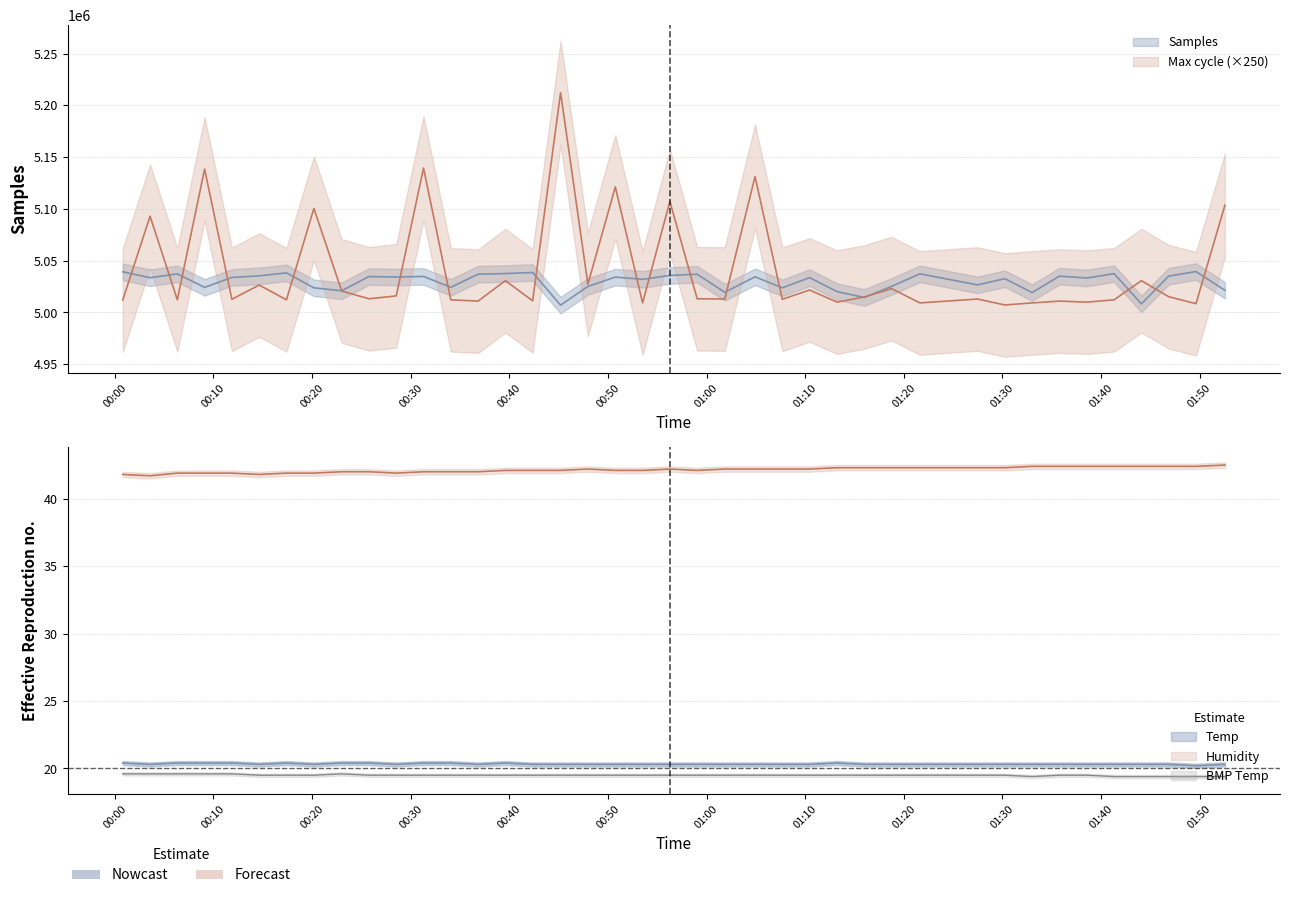

Is the value of Temp at 00:40 greater than the value of Humidity at 15?

No